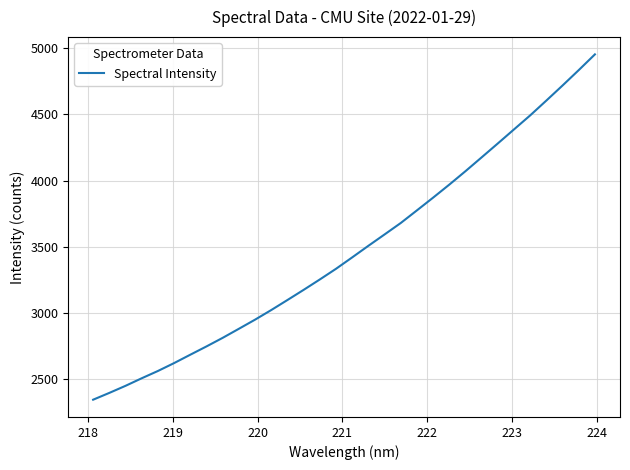

What is the minimum value shown in the chart?

2345.8